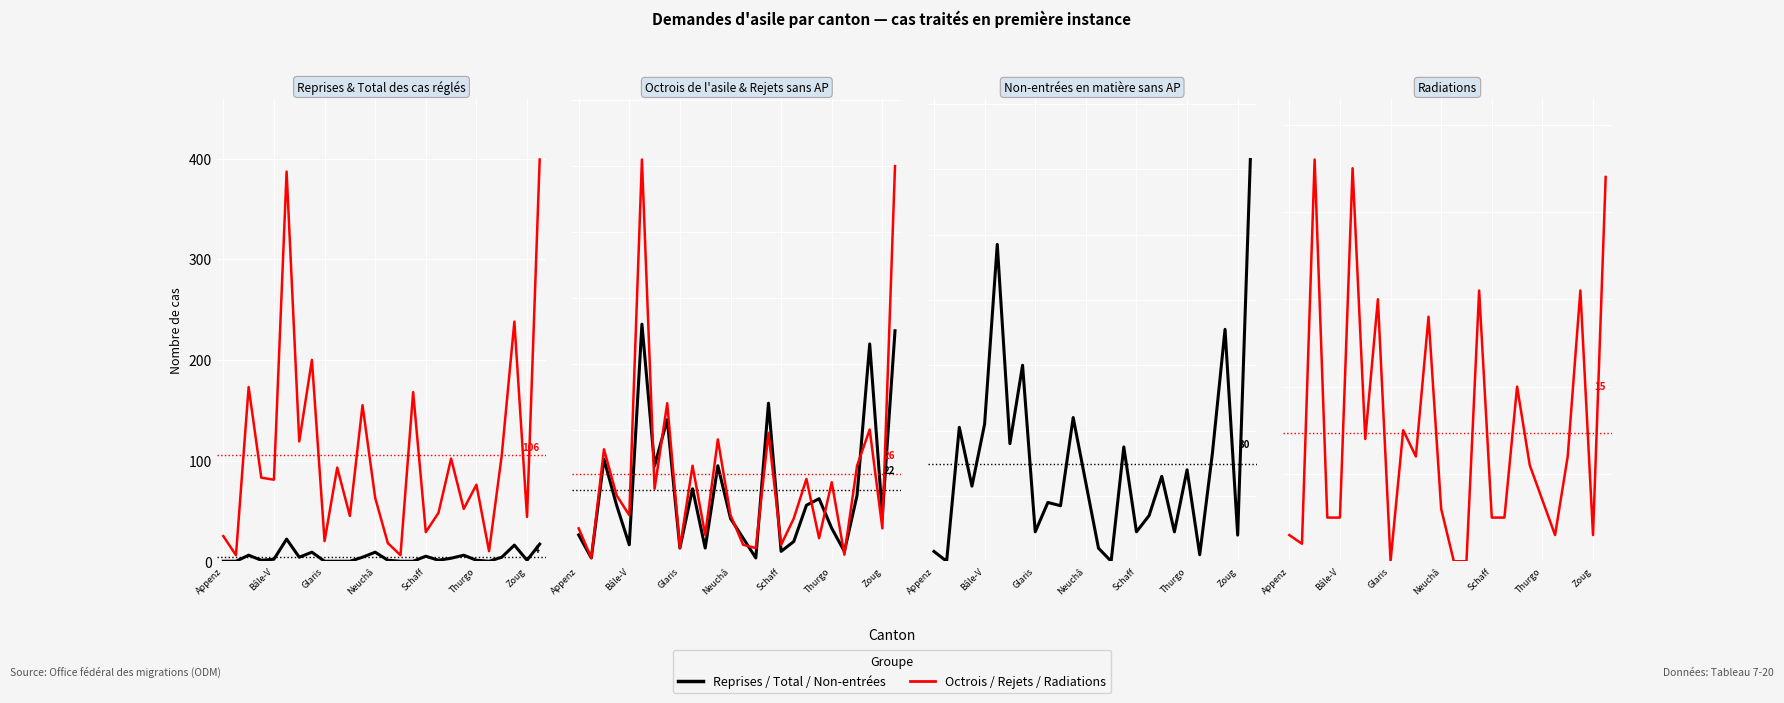

Which series ends up on top after the final intersection of Radiations and Non-entrées en matière sans AP?

Non-entrées en matière sans AP